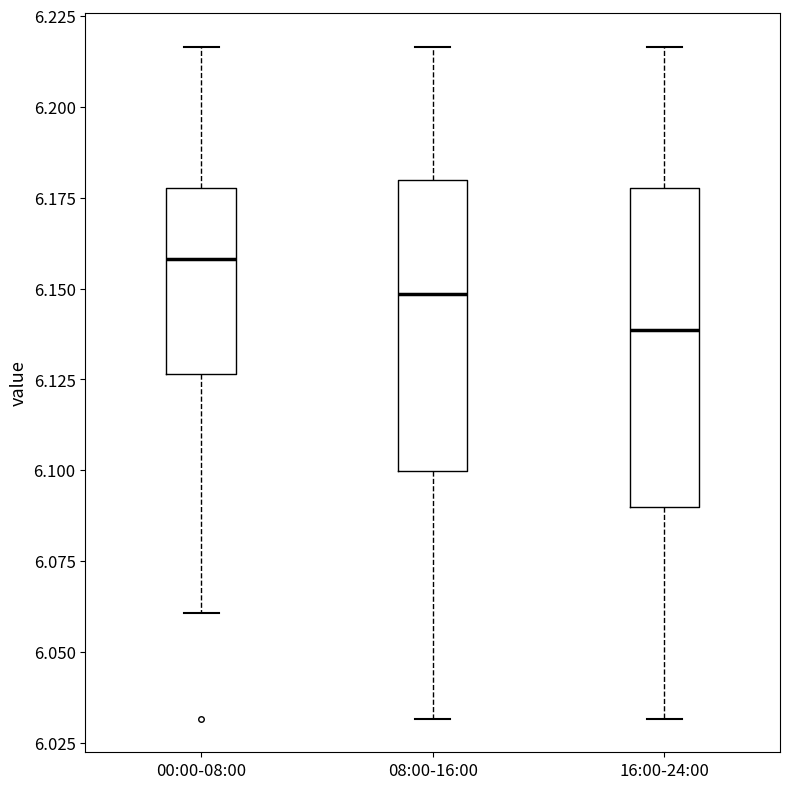

Where does the lower whisker of the box for 08:00-16:00 end on the y-axis? The values are not printed on the chart, so give them approximately, as read against the axis.

6.030